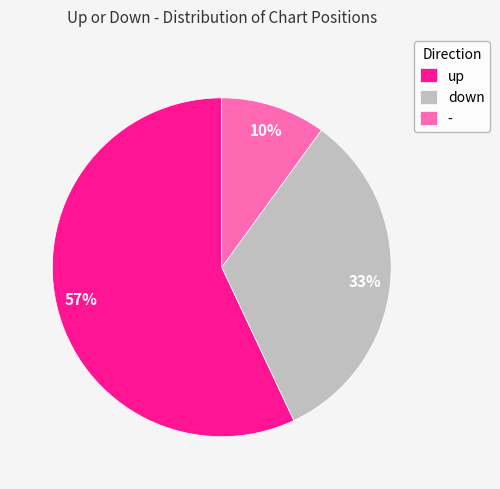

The down slice represents 33% of the pie. True or false?

True